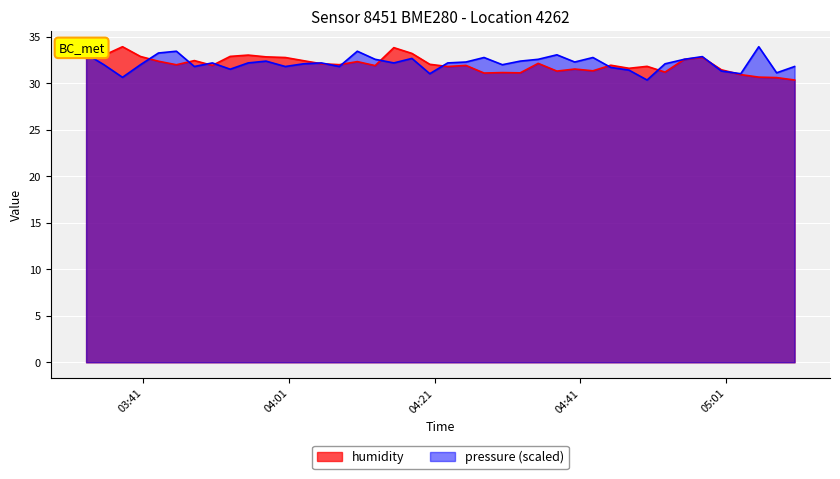

Reading left to right, what are all the values shown in this chart?

humidity: 32.7	33.0	33.9	32.9	32.4	32.0	32.4	31.9	32.9	33.0	32.8	32.8	32.4	32.1	32.0	32.3	31.9	33.8	33.2	32.0	31.8	31.9	31.1	31.1	31.1	32.1	31.3	31.5	31.3	31.9	31.6	31.8	31.2	32.6	32.8	31.4	30.9	30.7	30.6	30.4
pressure: 33.2	32.0	30.6	32.0	33.3	33.4	31.8	32.2	31.5	32.2	32.4	31.8	32.1	32.2	31.8	33.4	32.6	32.2	32.7	31.0	32.2	32.3	32.8	32.0	32.4	32.6	33.1	32.3	32.8	31.7	31.4	30.4	32.1	32.6	32.9	31.3	31.0	33.9	31.1	31.8